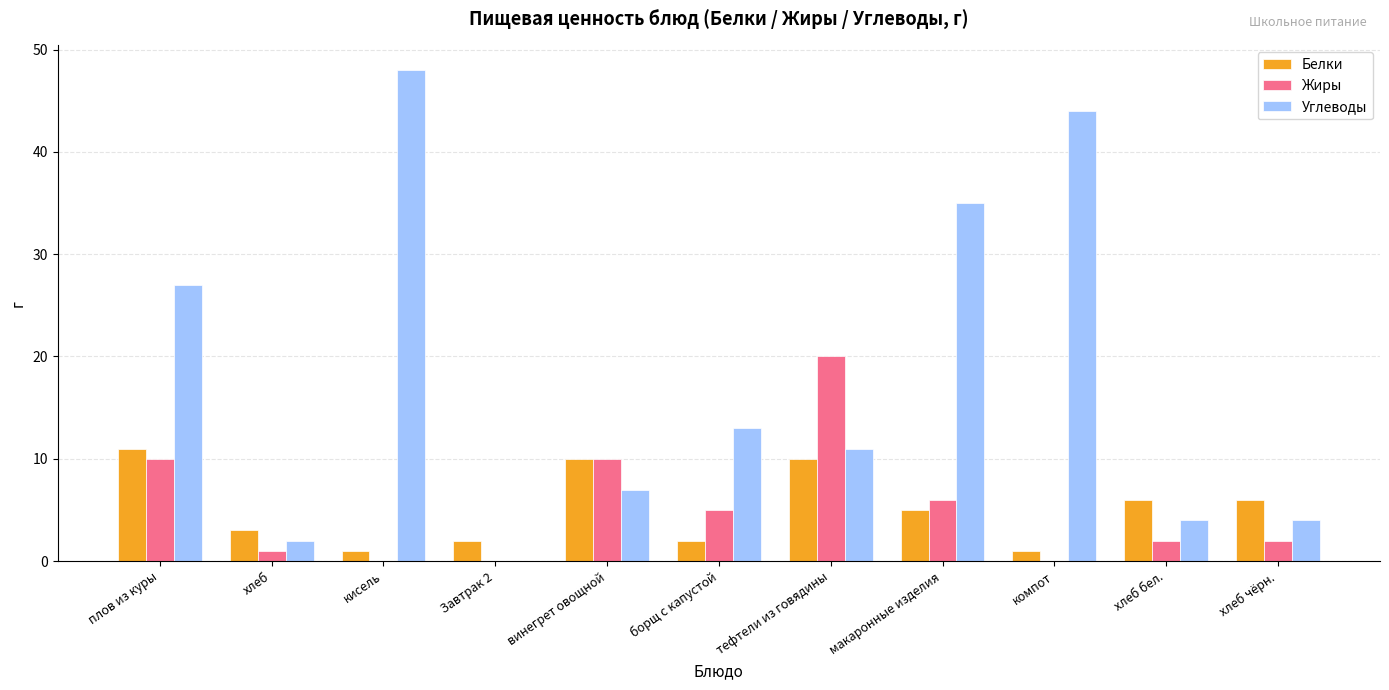

Which label corresponds to the largest value in the chart?

кисель